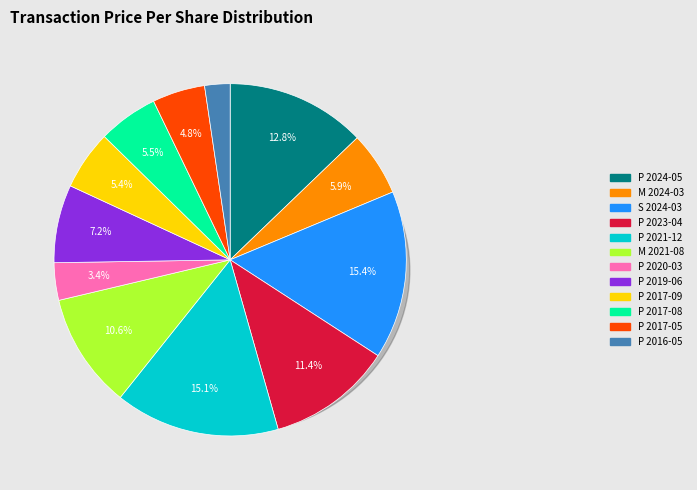

How much of the chart is everything except P (2017-09-15)?

94.6%